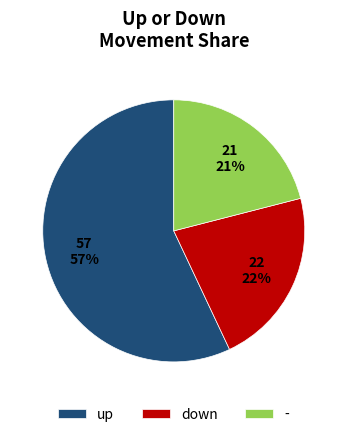

True or false: - accounts for 28% of the total.

False